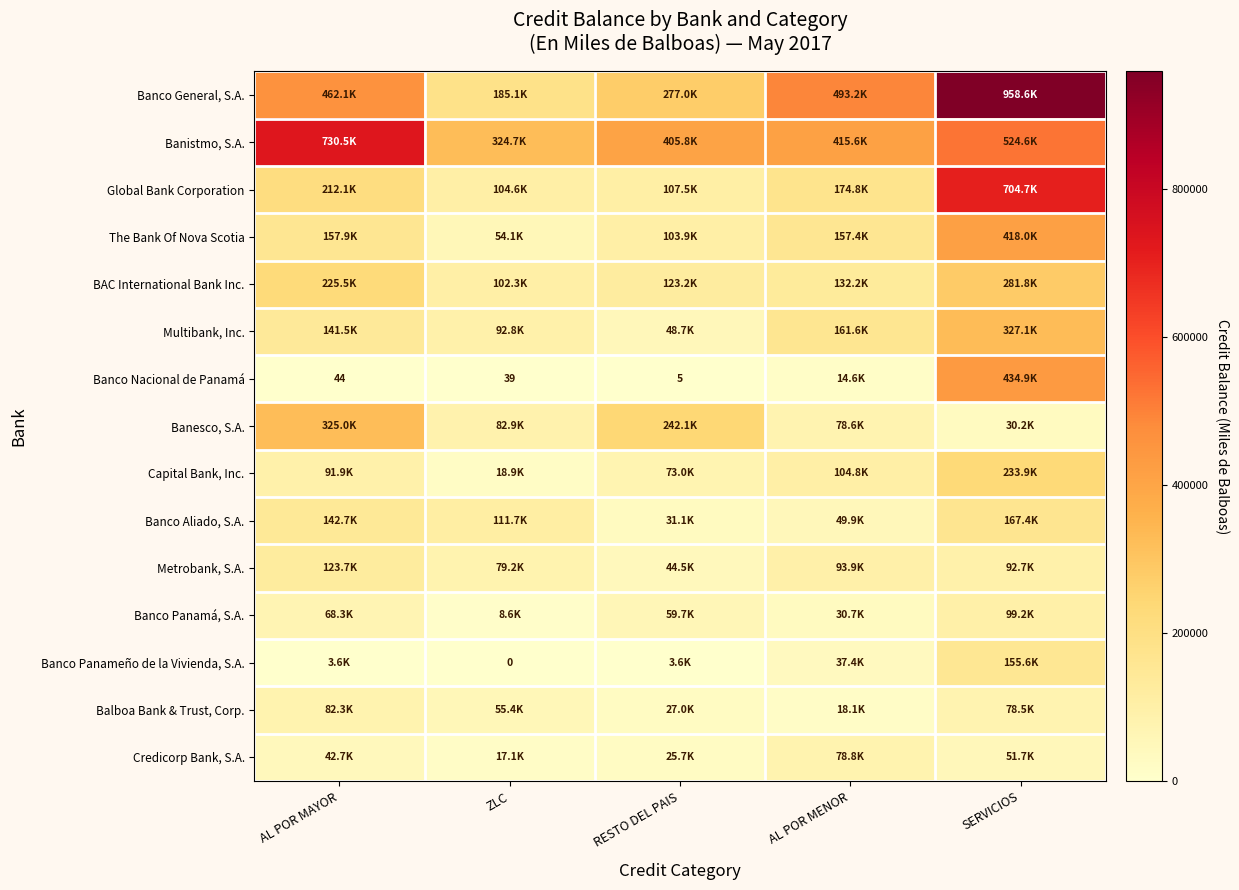

At which label does Metrobank, S.A. reach its minimum?

RESTO DEL PAIS